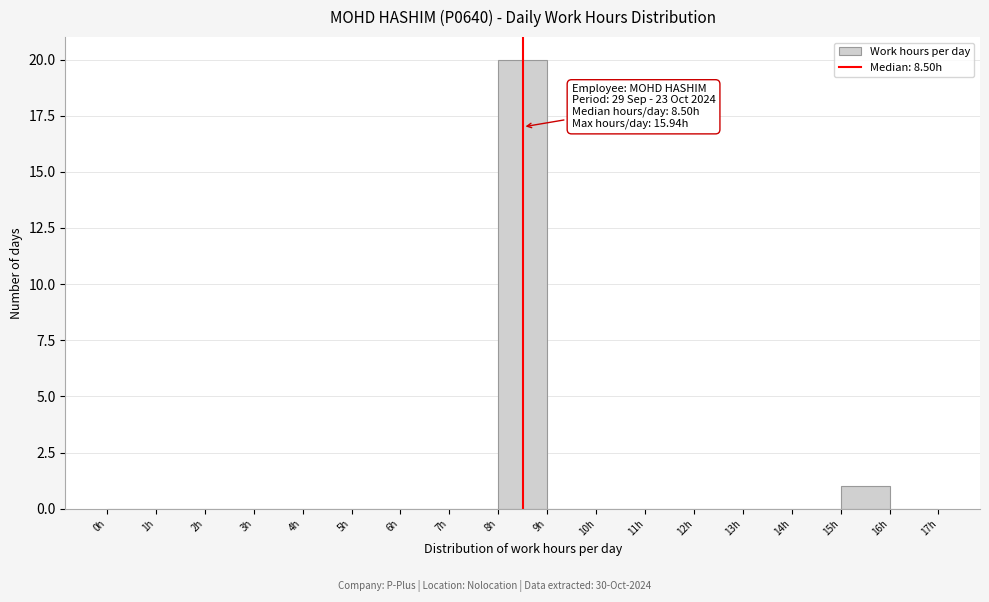

Over which range of the x-axis is the bar tallest?

8 to 9